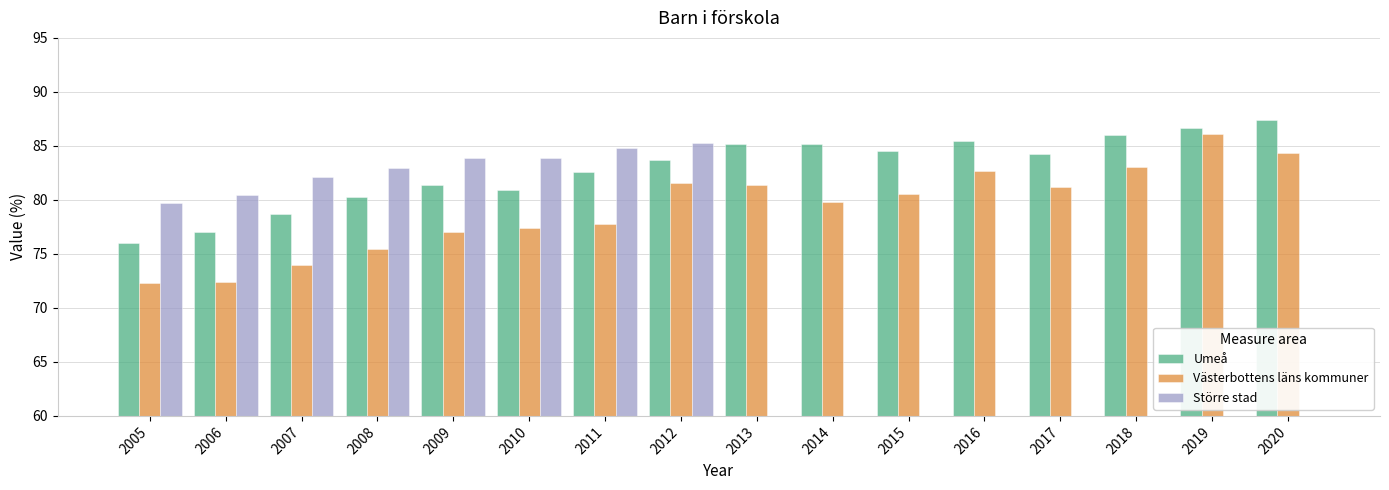

Reading right to left, transcribe all the data shown in this chart.

Umeå: 87.4	86.7	86.0	84.2	85.5	84.5	85.2	85.2	83.7	82.6	80.9	81.4	80.2	78.7	77.0	76.1
Västerbottens läns kommuner: 84.3	86.1	83.0	81.2	82.7	80.5	79.8	81.4	81.6	77.8	77.4	77.0	75.5	74.0	72.4	72.3
Större stad: 0.0	0.0	0.0	0.0	0.0	0.0	0.0	0.0	85.3	84.8	83.8	83.9	83.0	82.1	80.5	79.7